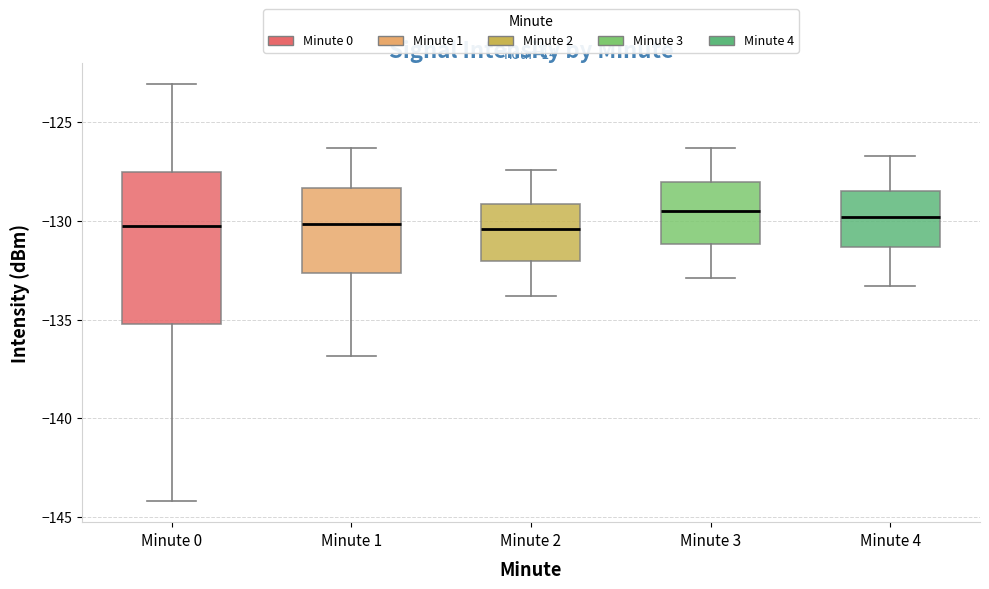

Where is the upper edge of the box for Minute 0 on the y-axis? The values are not printed on the chart, so give them approximately, as read against the axis.

-127.5